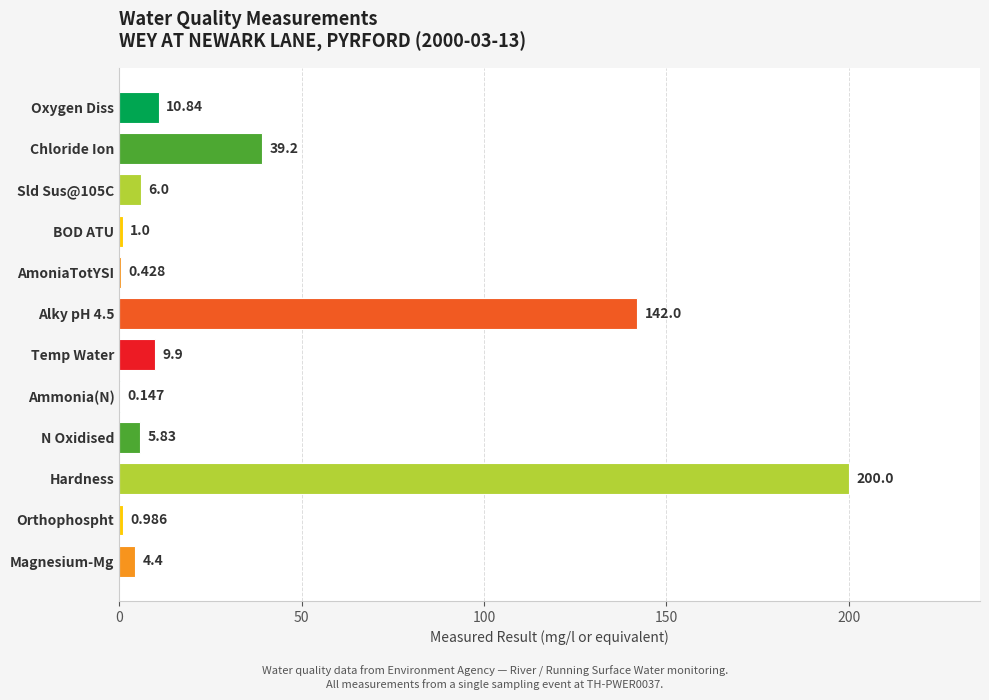

Which category has the highest value across all series?

Hardness